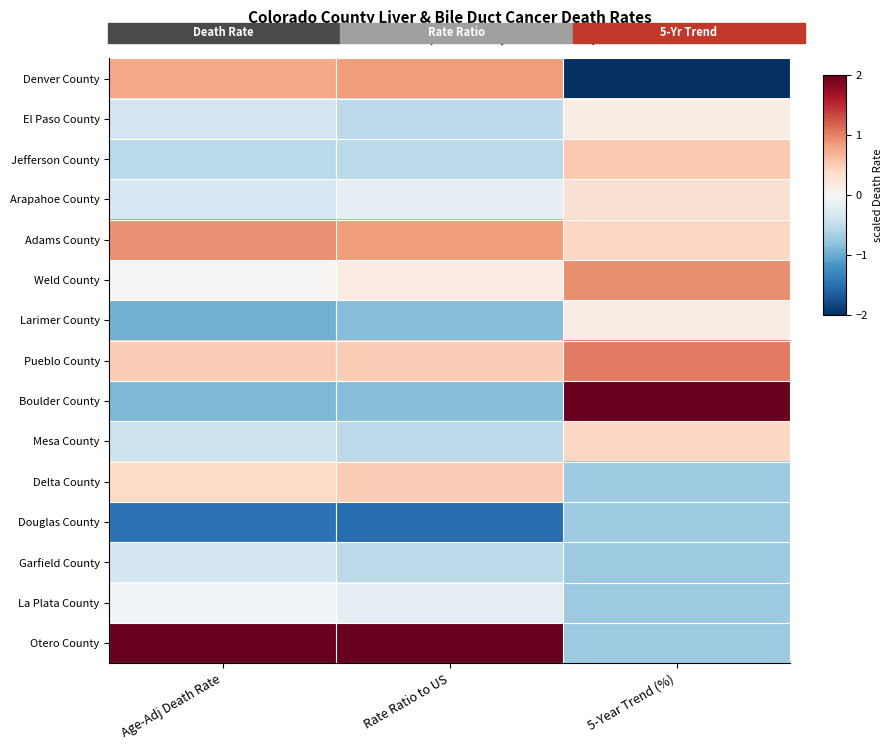

Reading right to left, extract all data points from this chart.

Denver County: 5-Year Trend (%)=-2.3	Rate Ratio to US=0.8	Age-Adj Death Rate=0.8
El Paso County: 5-Year Trend (%)=0.2	Rate Ratio to US=-0.5	Age-Adj Death Rate=-0.4
Jefferson County: 5-Year Trend (%)=0.5	Rate Ratio to US=-0.5	Age-Adj Death Rate=-0.5
Arapahoe County: 5-Year Trend (%)=0.3	Rate Ratio to US=-0.2	Age-Adj Death Rate=-0.3
Adams County: 5-Year Trend (%)=0.4	Rate Ratio to US=0.8	Age-Adj Death Rate=0.9
Weld County: 5-Year Trend (%)=0.9	Rate Ratio to US=0.2	Age-Adj Death Rate=0.0
Larimer County: 5-Year Trend (%)=0.2	Rate Ratio to US=-0.9	Age-Adj Death Rate=-1.0
Pueblo County: 5-Year Trend (%)=1.0	Rate Ratio to US=0.5	Age-Adj Death Rate=0.5
Boulder County: 5-Year Trend (%)=2.0	Rate Ratio to US=-0.9	Age-Adj Death Rate=-0.9
Mesa County: 5-Year Trend (%)=0.4	Rate Ratio to US=-0.5	Age-Adj Death Rate=-0.4
Delta County: 5-Year Trend (%)=-0.7	Rate Ratio to US=0.5	Age-Adj Death Rate=0.4
Douglas County: 5-Year Trend (%)=-0.7	Rate Ratio to US=-1.5	Age-Adj Death Rate=-1.5
Garfield County: 5-Year Trend (%)=-0.7	Rate Ratio to US=-0.5	Age-Adj Death Rate=-0.4
La Plata County: 5-Year Trend (%)=-0.7	Rate Ratio to US=-0.2	Age-Adj Death Rate=-0.1
Otero County: 5-Year Trend (%)=-0.7	Rate Ratio to US=2.9	Age-Adj Death Rate=2.9